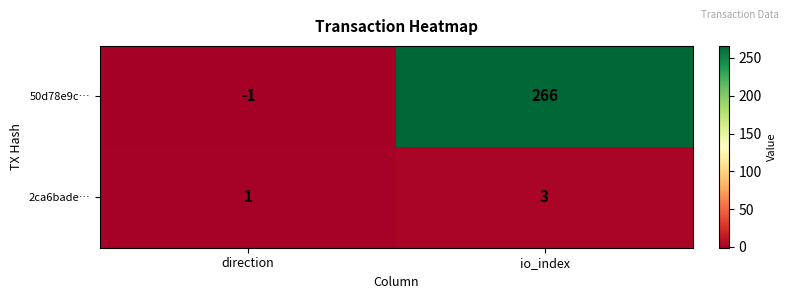

Is it true that 50d78e9c… equals -1 at direction?

True